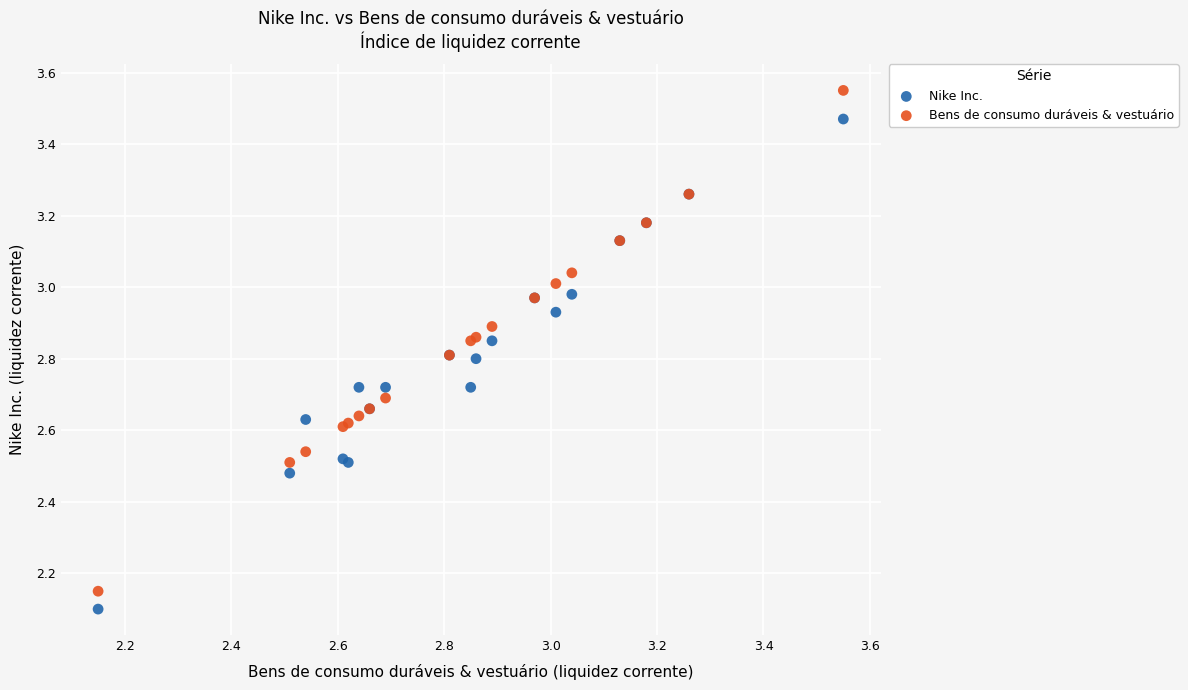

Which series reaches the maximum Y coordinate?

Bens de consumo duráveis & vestuário